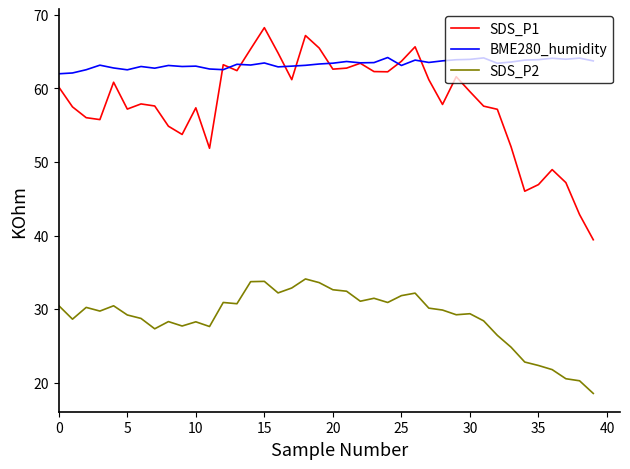

Which series has the largest range (max minus min)?

SDS_P1